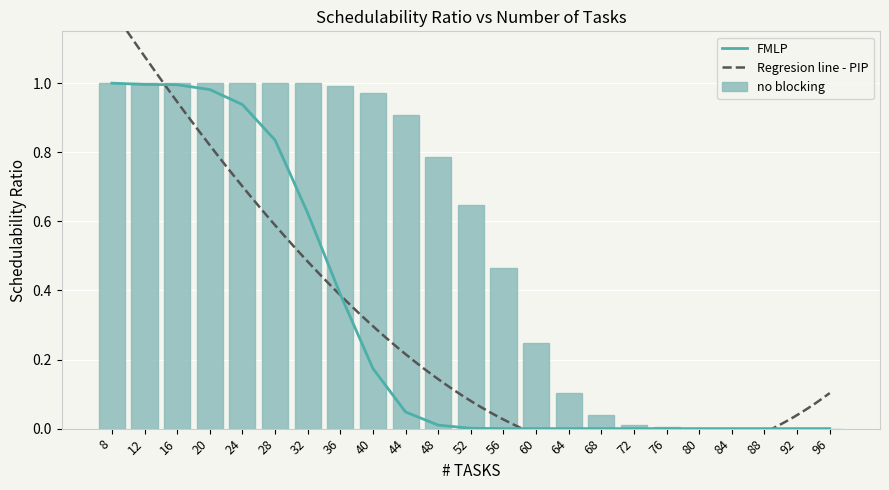

Is it true that no blocking equals -0.5 at 88?

False